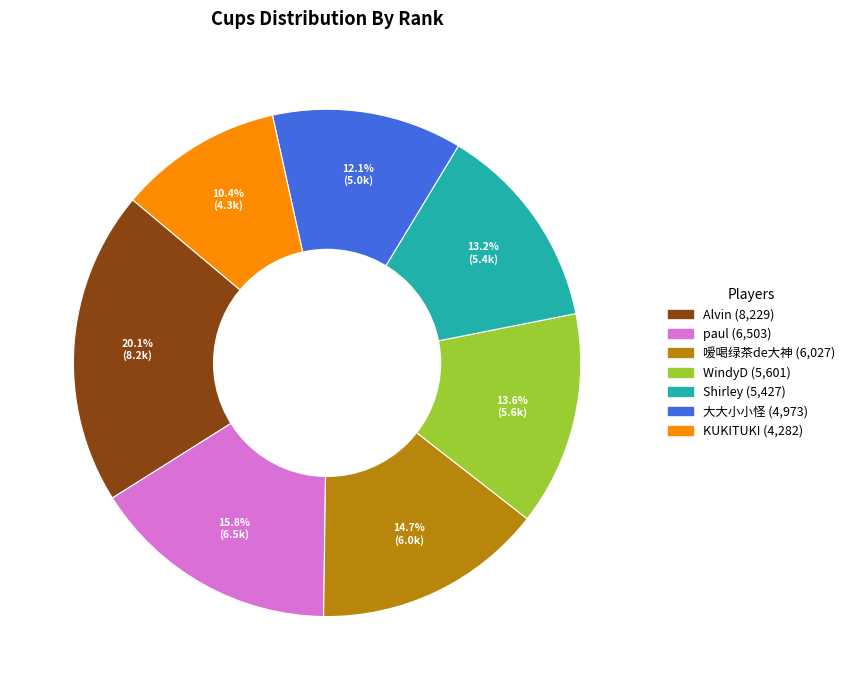

Count the number of slices in the pie.

7